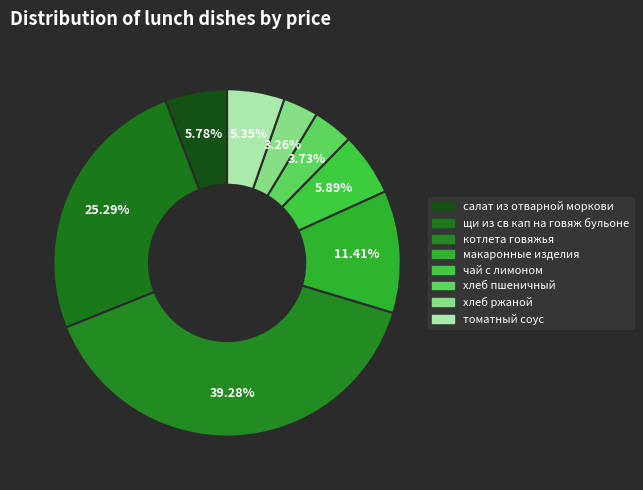

The хлеб ржаной slice represents 12% of the pie. True or false?

False